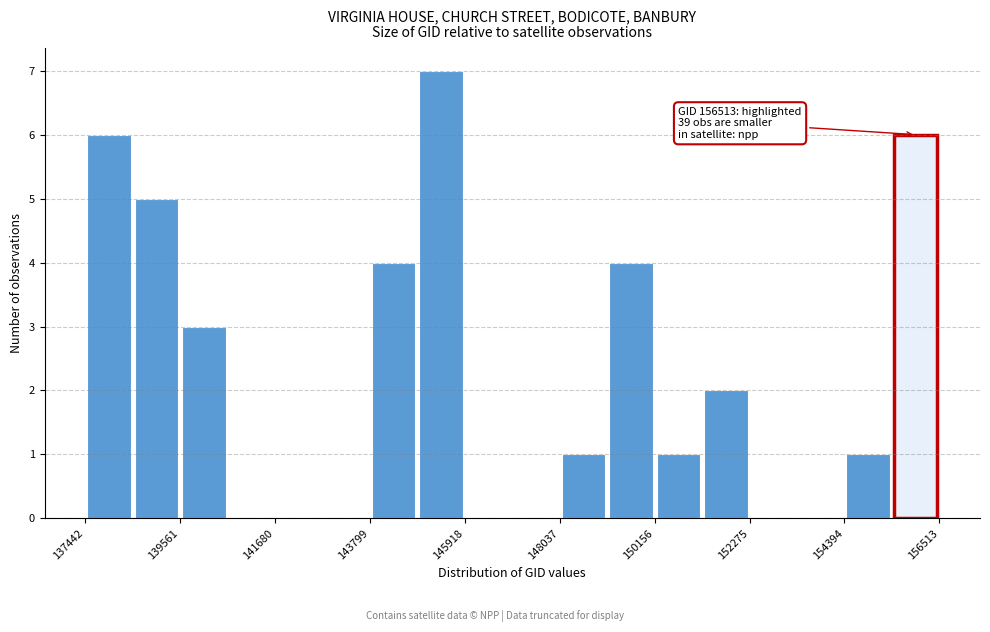

Read against the x-axis, roughly where is the centre of the tallest bar?

145500